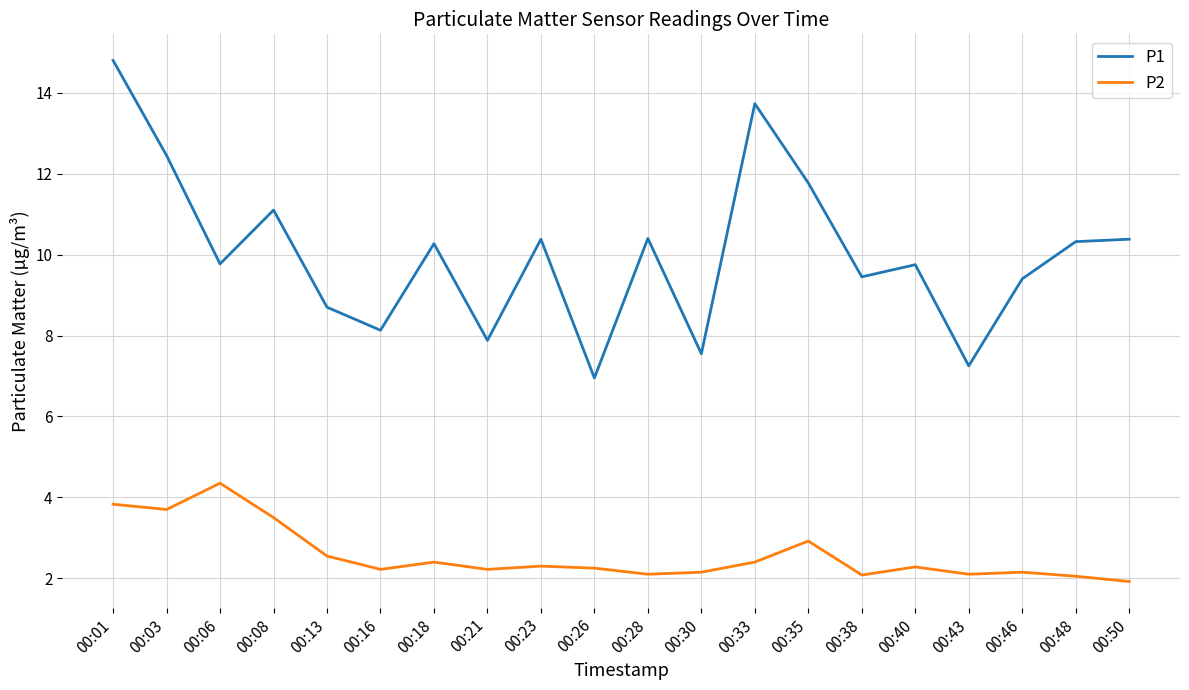

What is the average value of the P1 series?

10.0